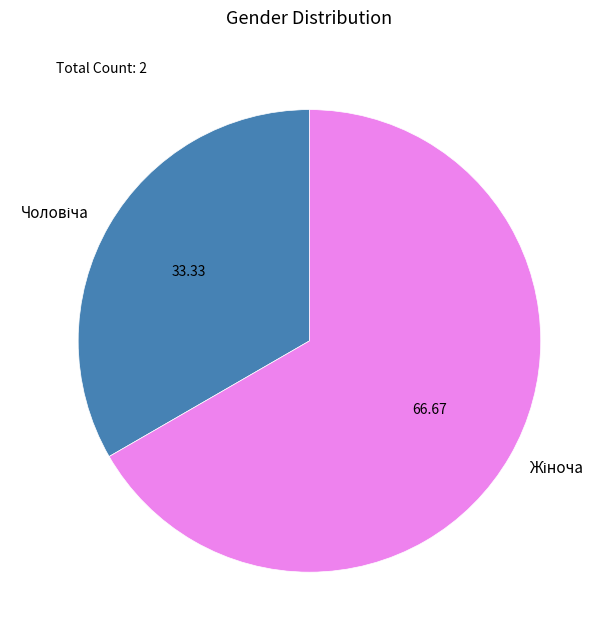

Is there a majority slice in this chart?

Yes